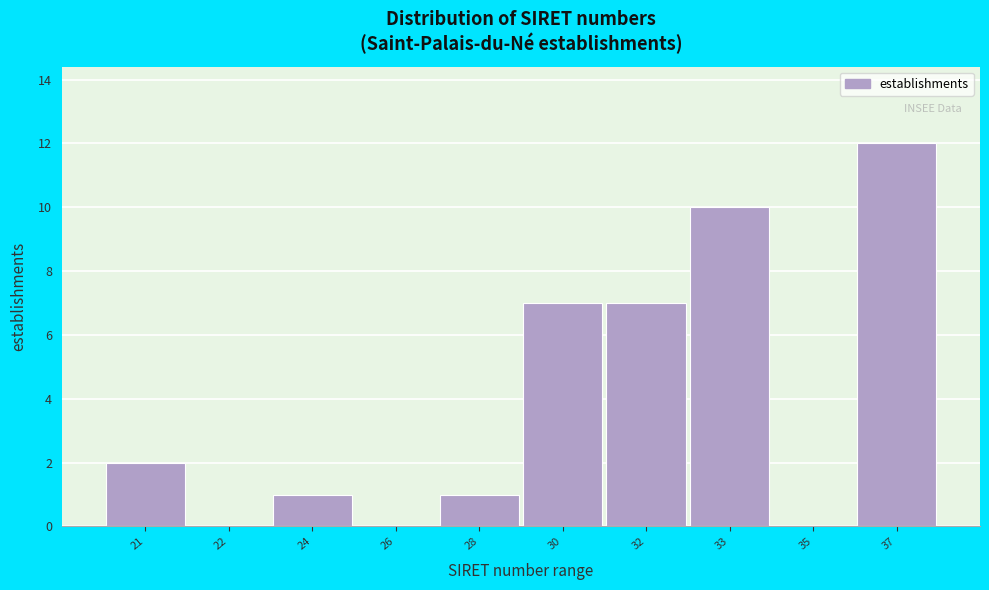

Reading right to left, extract all data points from this chart.

37=12	35=0	33=10	32=7	30=7	28=1	26=0	24=1	22=0	21=2